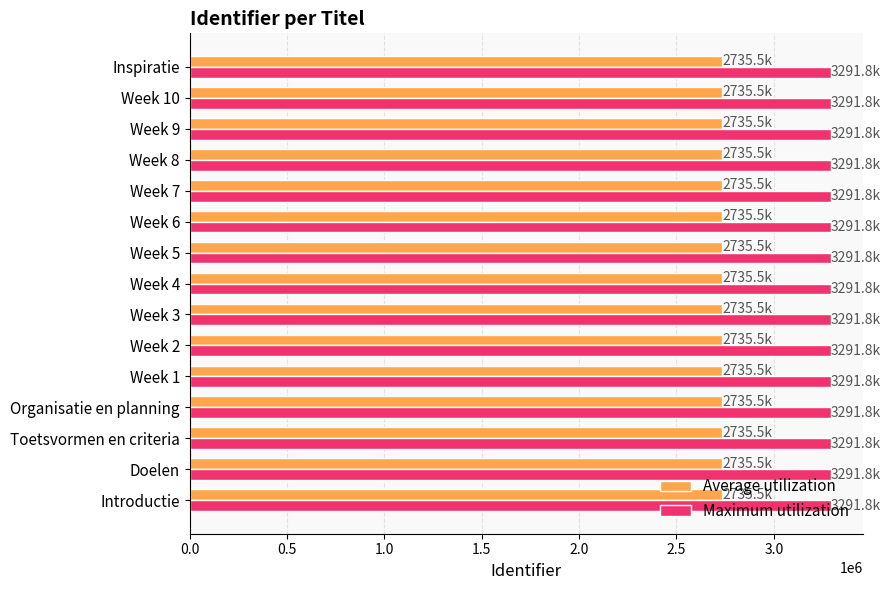

True or false: Maximum utilization has a value of 917349.2 at Organisatie en planning.

False